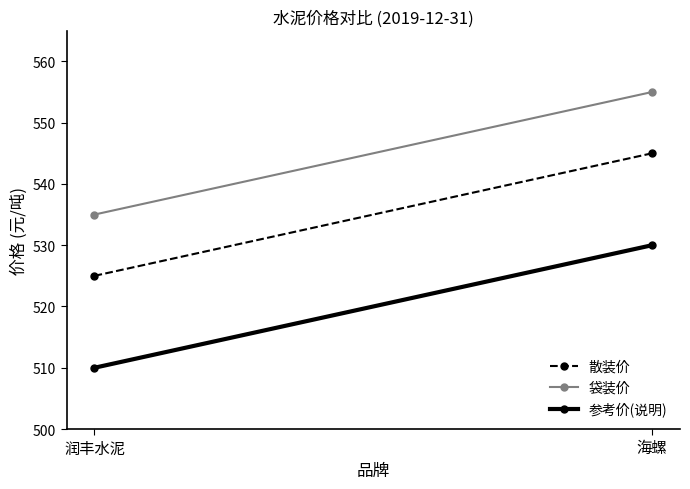

The 散装价 series shows 525 at 润丰水泥. True or false?

True